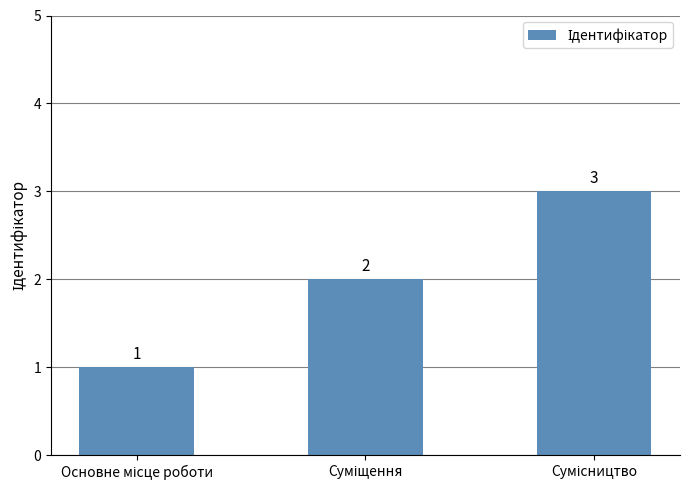

What is the value of the 3rd bar from the left?

3